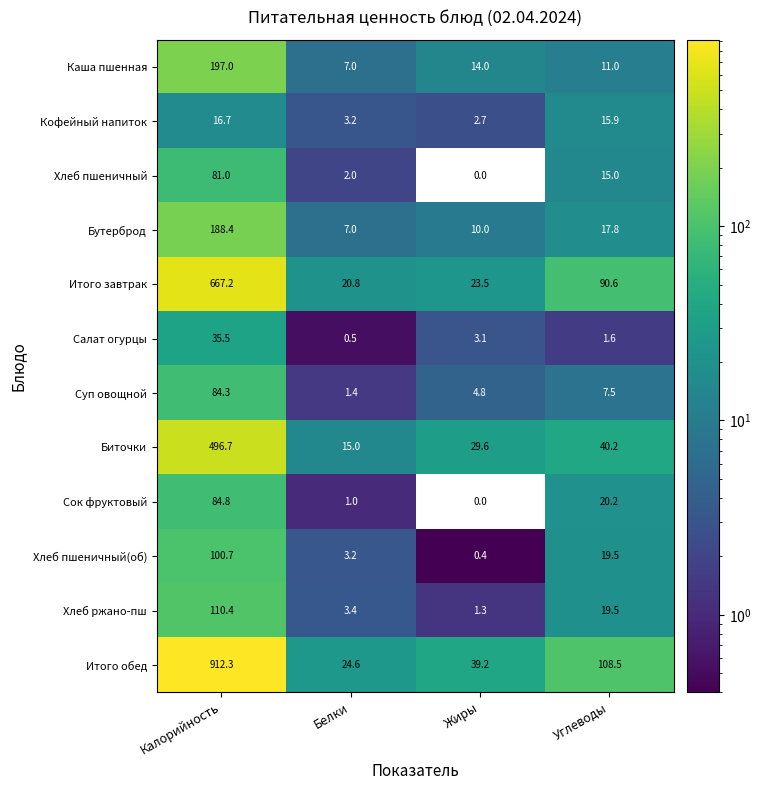

True or false: Бутерброд has a value of 10.0 at Жиры.

True